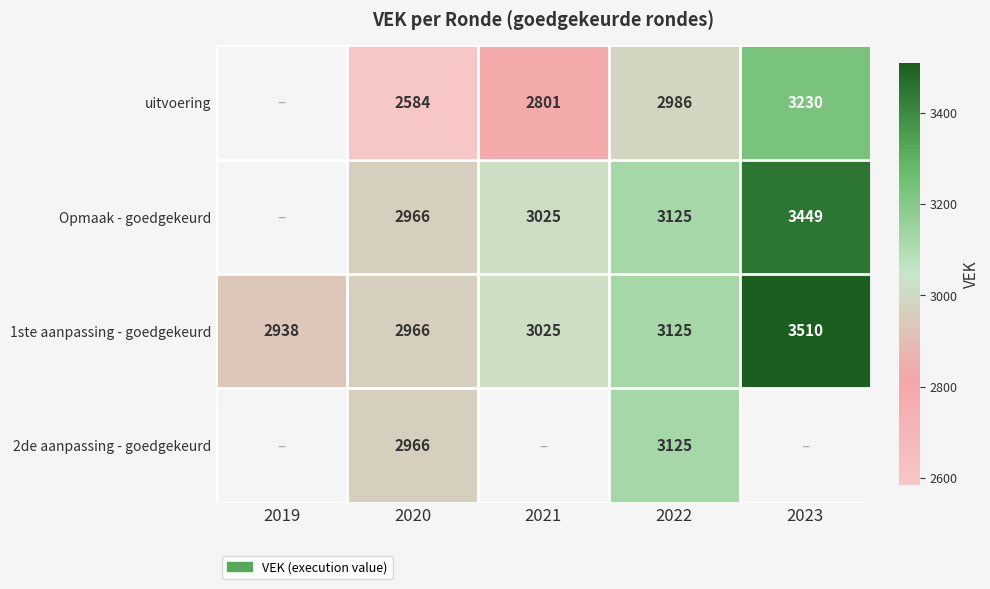

Is the value of Opmaak - goedgekeurd at 2023 greater than the value of uitvoering at 2020?

Yes